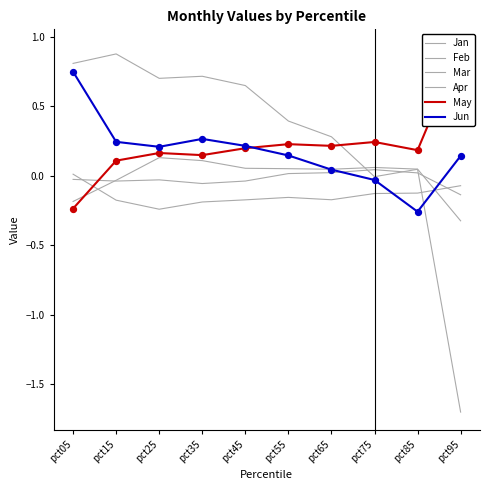

What are all the series names shown in the legend?

Jan, Feb, Mar, Apr, May, Jun